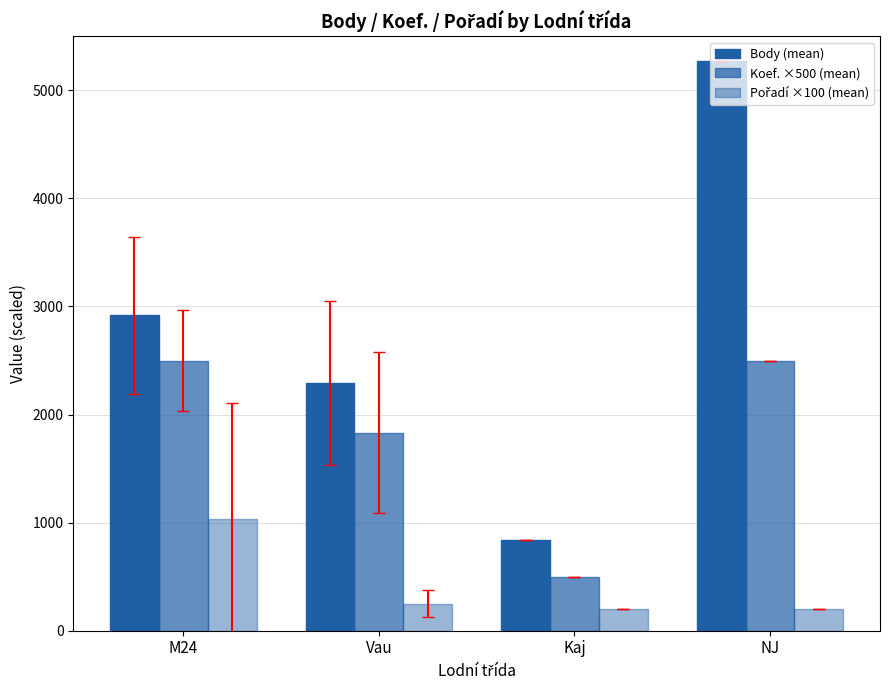

Which series has the largest total across all categories?

Body (mean)